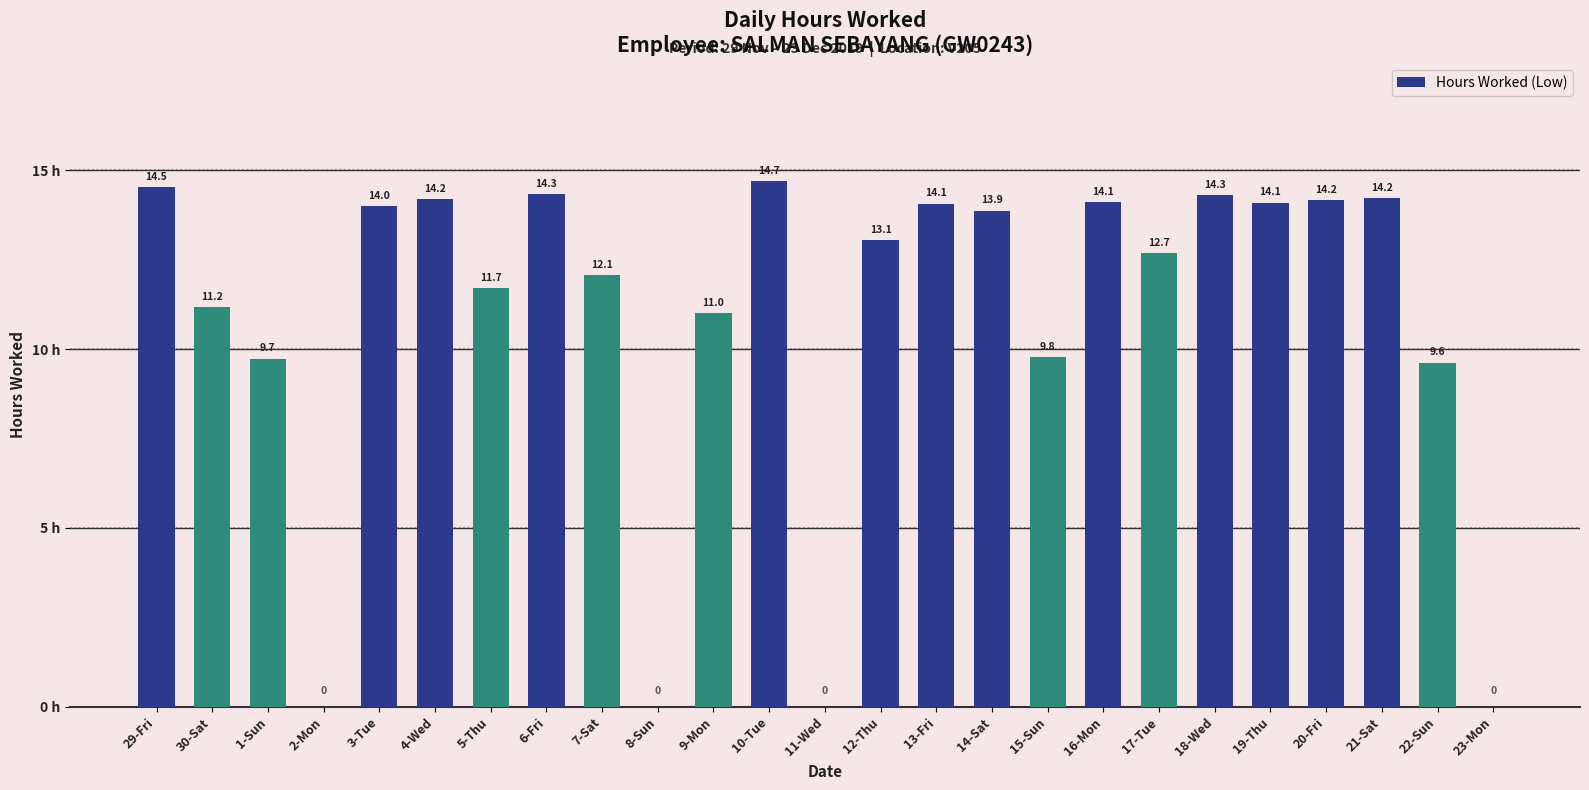

What is the ratio of the value at 1-Sun to the value at 19-Thu?

0.7